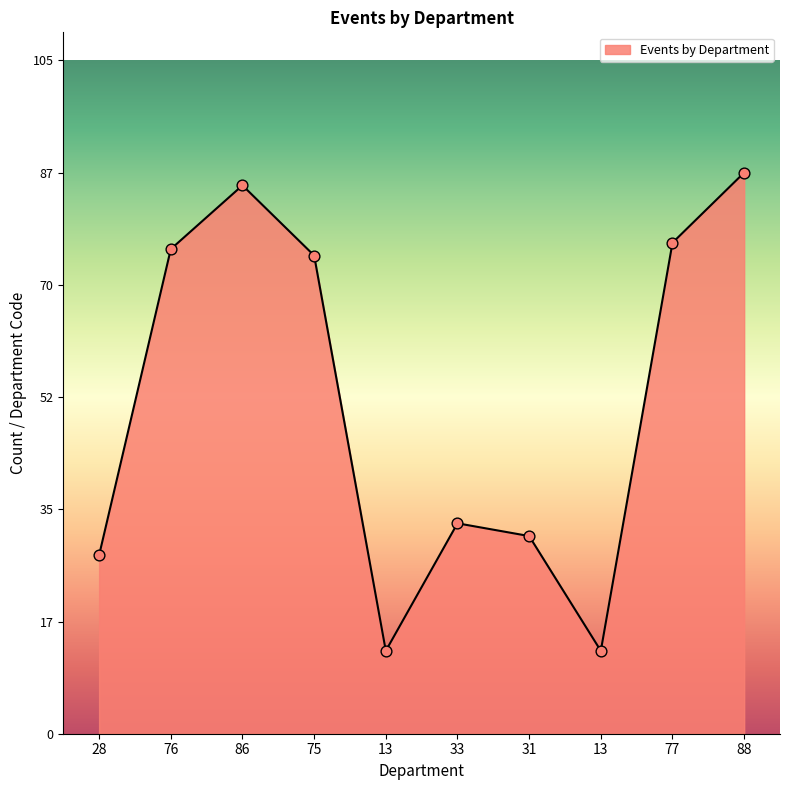

Which has a higher value, 31 or 77?

77